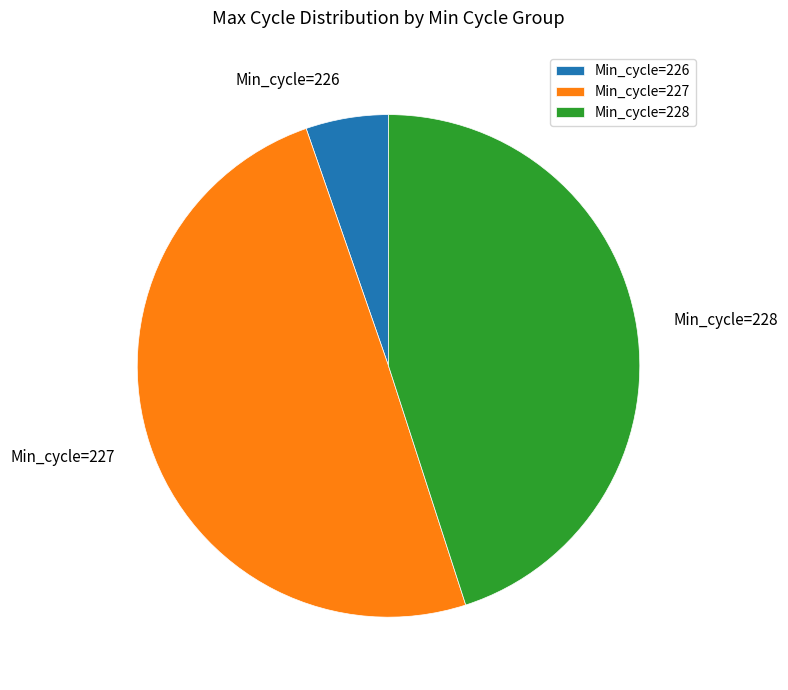

Which category has the smallest portion of the pie?

Min_cycle=226